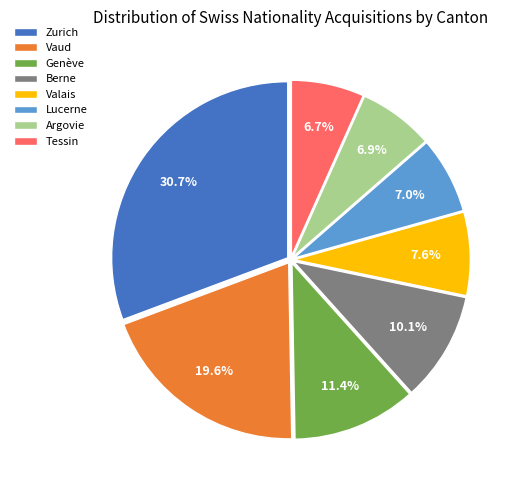

Is there any slice that represents more than half of the pie?

No